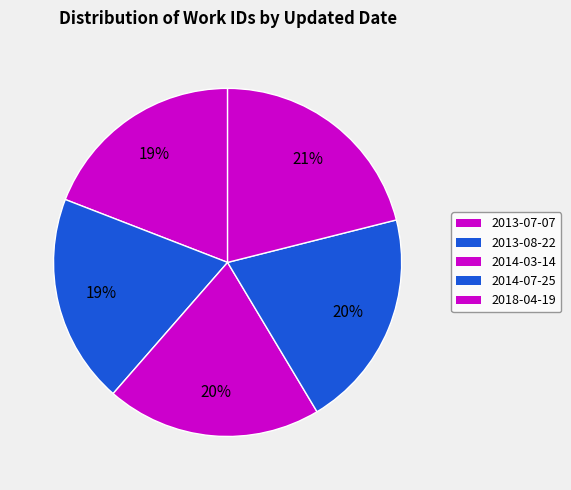

Does any single category account for the majority?

No